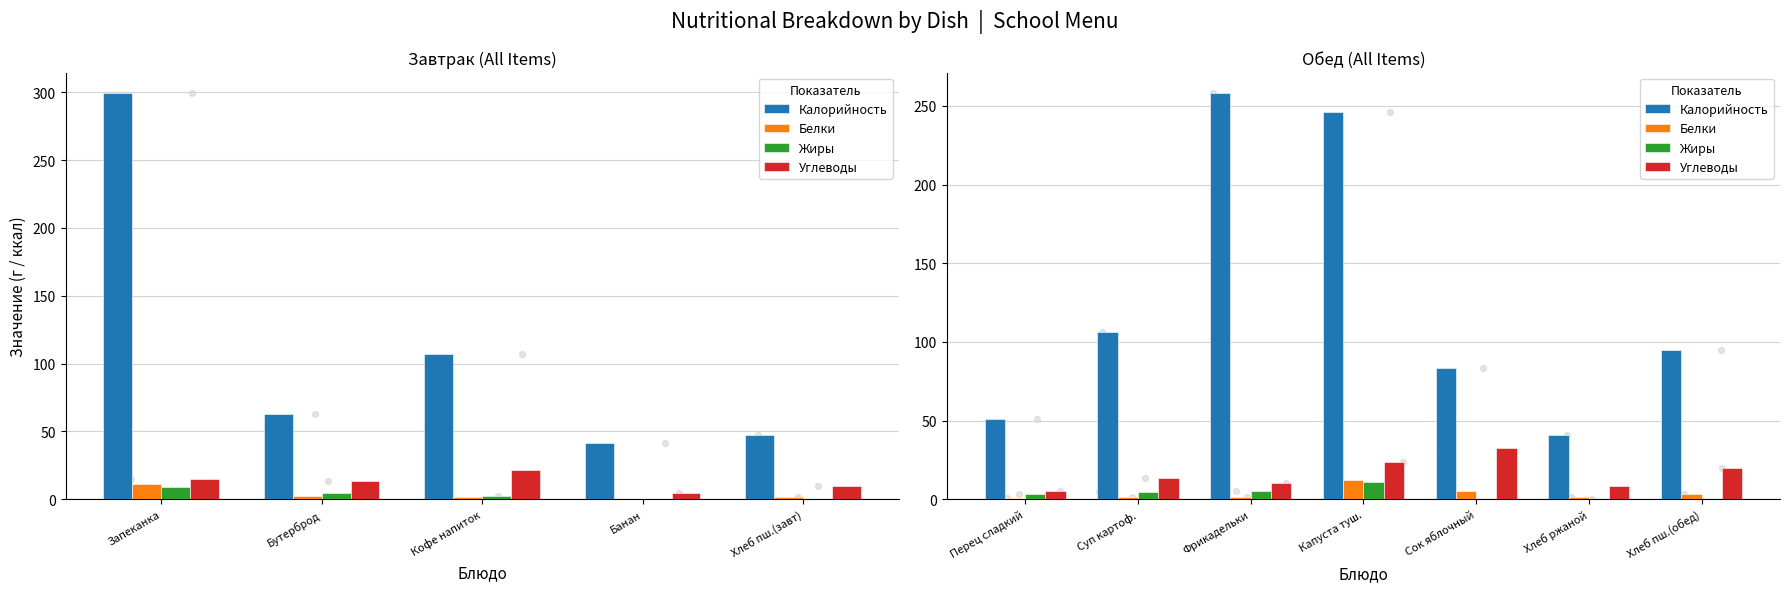

Which series contains the highest Y value?

Калорийность